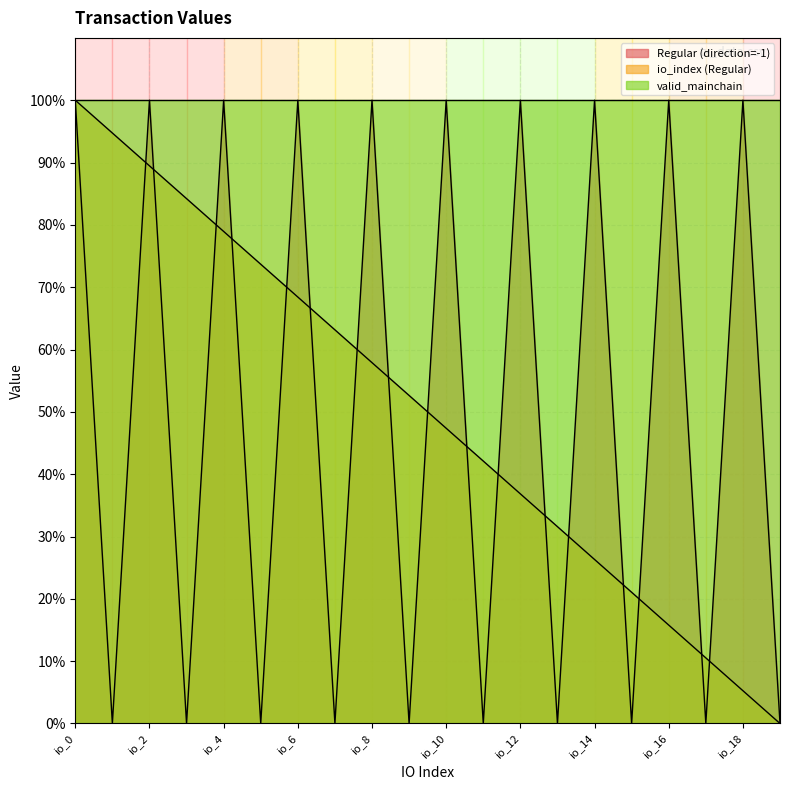

Reading right to left, extract all data points from this chart.

Regular (direction=-1): io_19=0.0	io_18=100.0	io_17=0.0	io_16=100.0	io_15=0.0	io_14=100.0	io_13=0.0	io_12=100.0	io_11=0.0	io_10=100.0	io_9=0.0	io_8=100.0	io_7=0.0	io_6=100.0	io_5=0.0	io_4=100.0	io_3=0.0	io_2=100.0	io_1=0.0	io_0=100.0
io_index (Regular): io_19=0.0	io_18=5.3	io_17=10.5	io_16=15.8	io_15=21.1	io_14=26.3	io_13=31.6	io_12=36.8	io_11=42.1	io_10=47.4	io_9=52.6	io_8=57.9	io_7=63.2	io_6=68.4	io_5=73.7	io_4=78.9	io_3=84.2	io_2=89.5	io_1=94.7	io_0=100.0